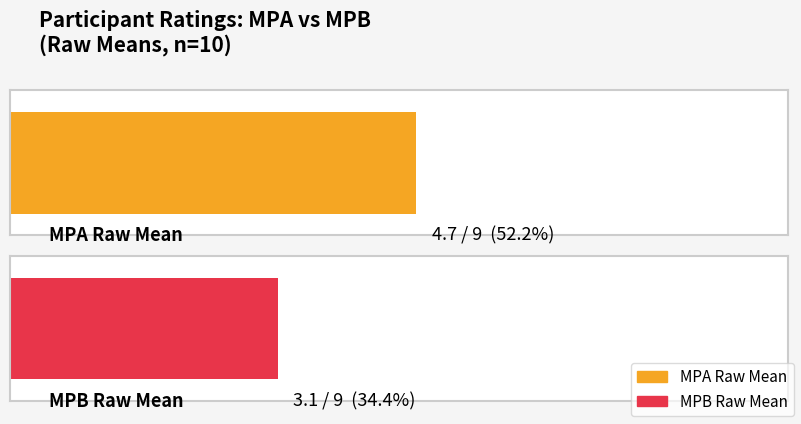

Is it true that MPB equals 5 at 10?

False